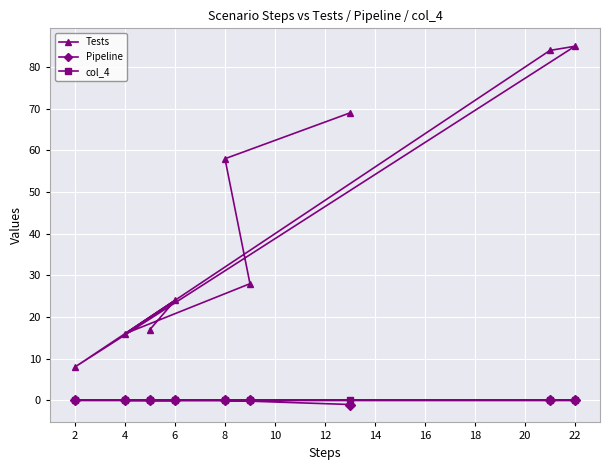

The value of col_4 at 22 is 0. True or false?

True